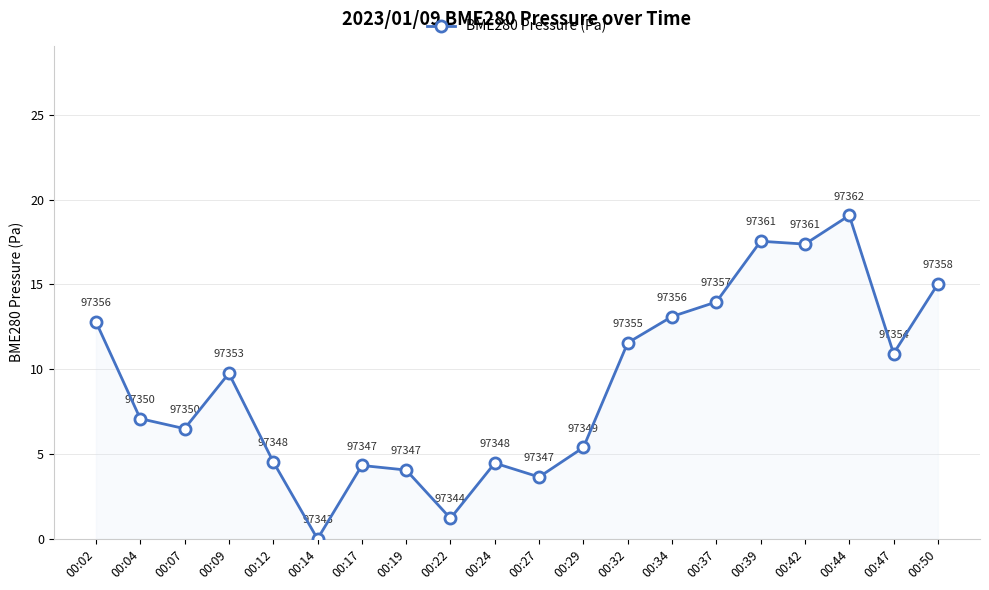

How many lines are shown in the chart?

1